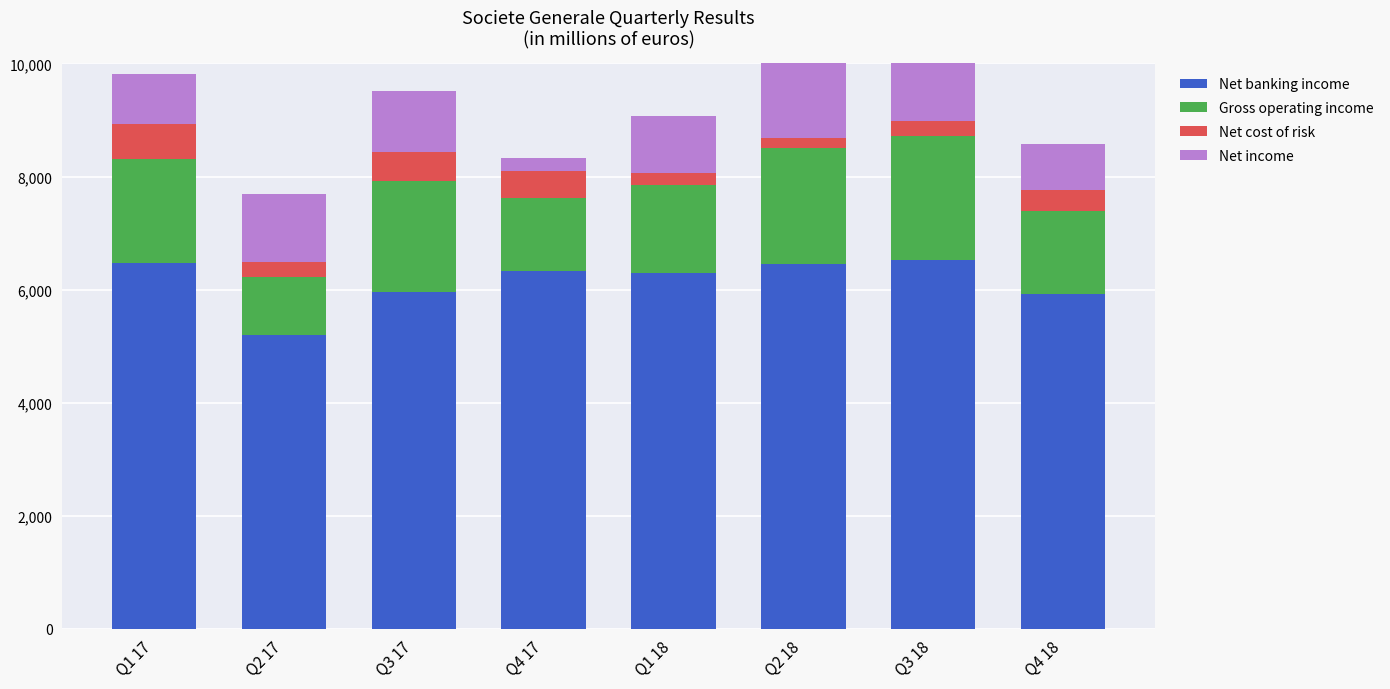

What are all the series names shown in the legend?

Net banking income, Gross operating income, Net cost of risk, Net income